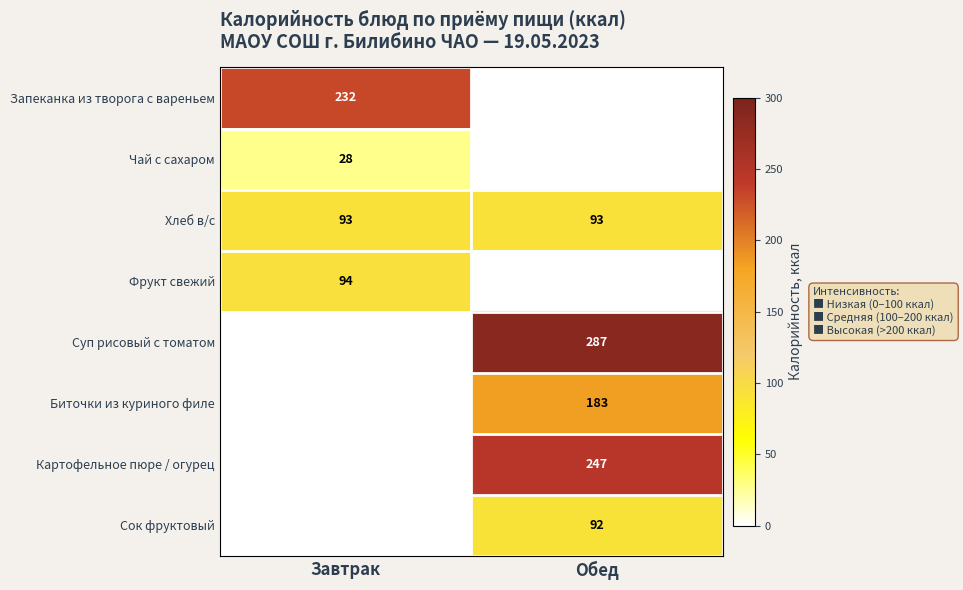

Is the value of Сок фруктовый at Обед greater than the value of Хлеб в/с at Завтрак?

No